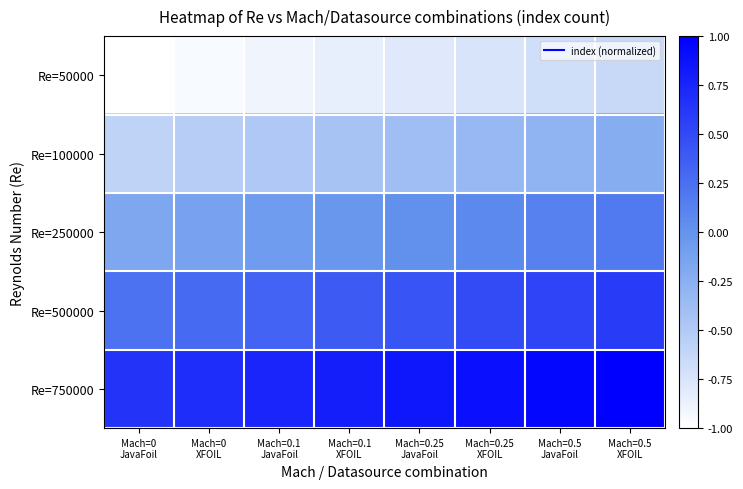

At which category is the sum across all series the highest?

Mach=0.5
XFOIL